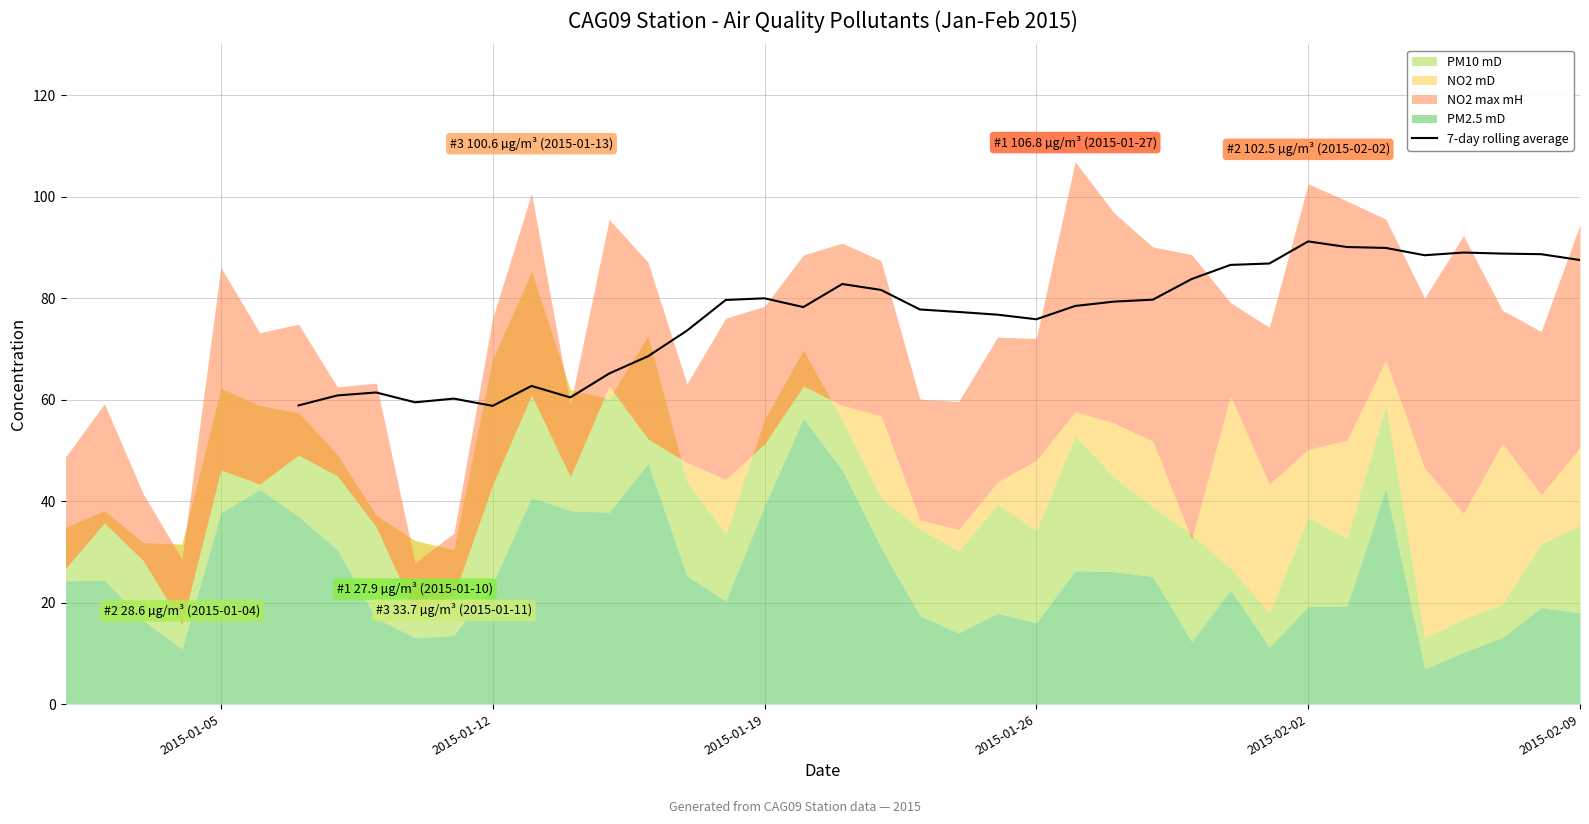

Does the chart have visible grid lines?

Yes